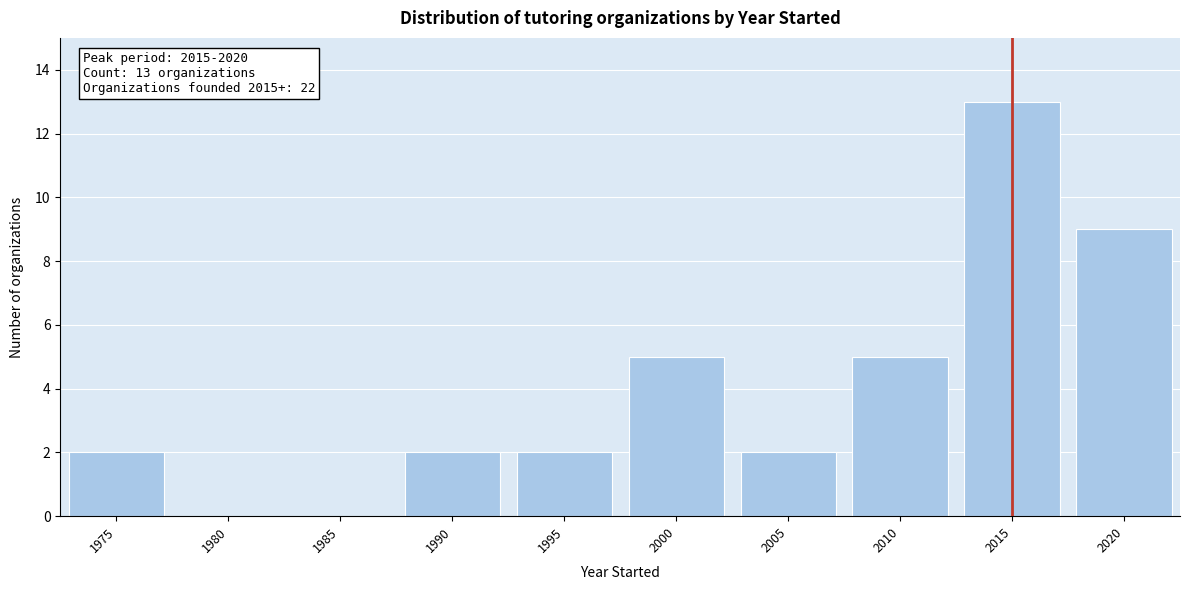

Reading left to right, transcribe all the data shown in this chart.

1975=2	1980=0	1985=0	1990=2	1995=2	2000=5	2005=2	2010=5	2015=13	2020=9